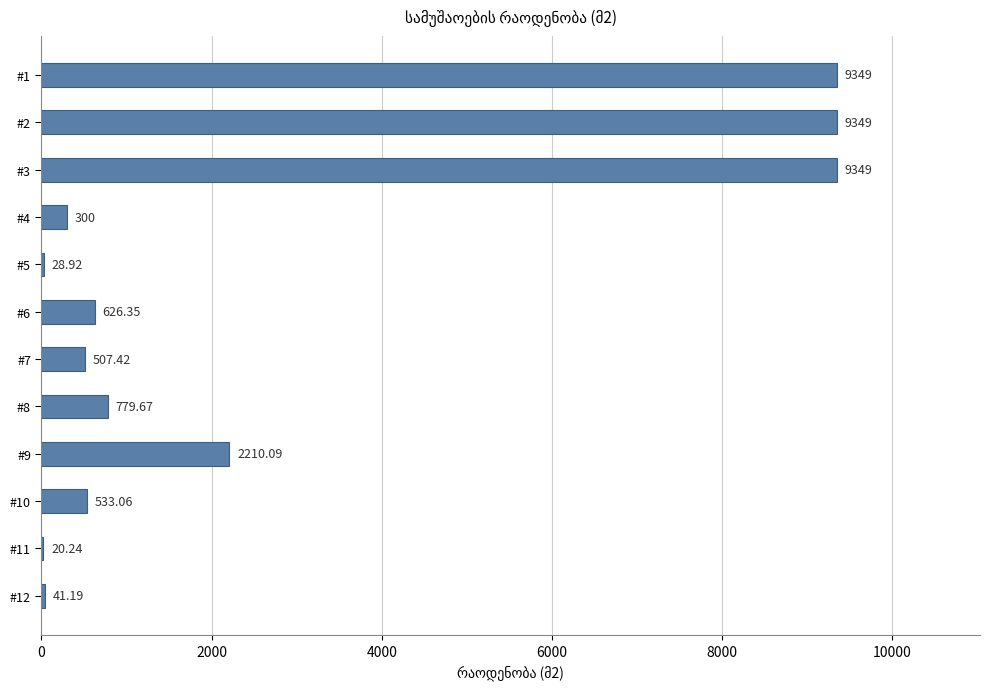

Where is the data nearest to the value 4684?

#9